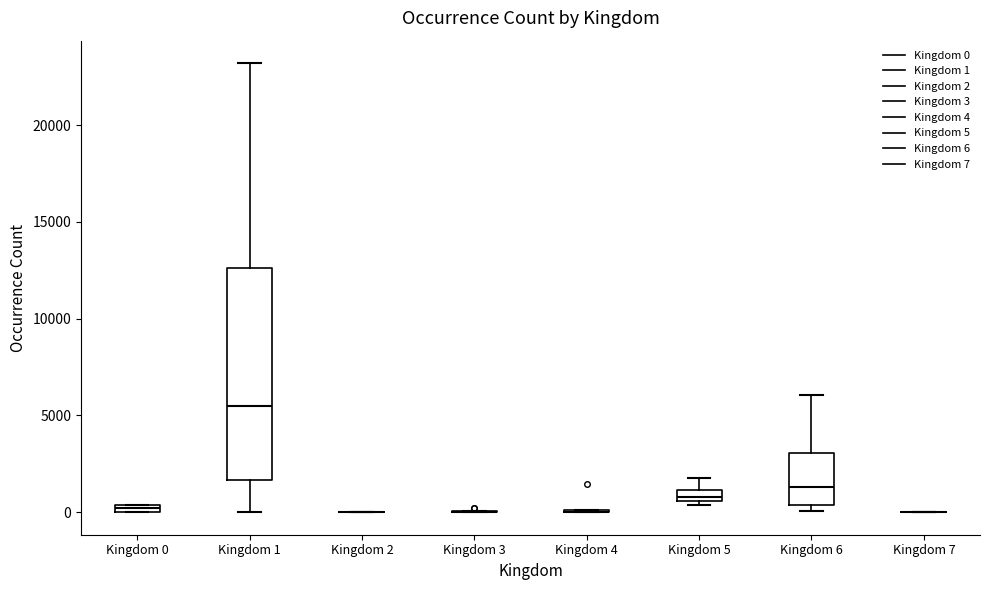

Comparing the boxes themselves (not the whiskers), which one is the tallest?

Kingdom 1